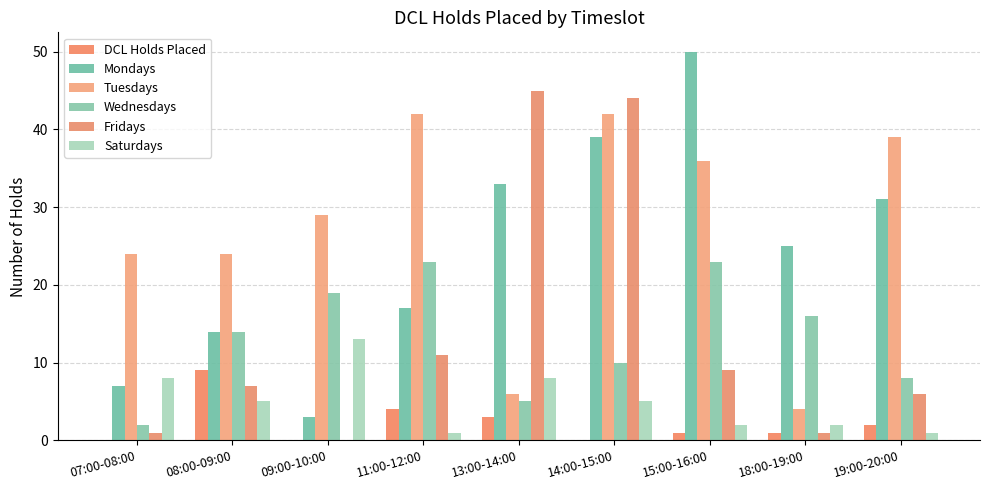

What is the spread (max minus min) of values at 07:00-08:00?

24